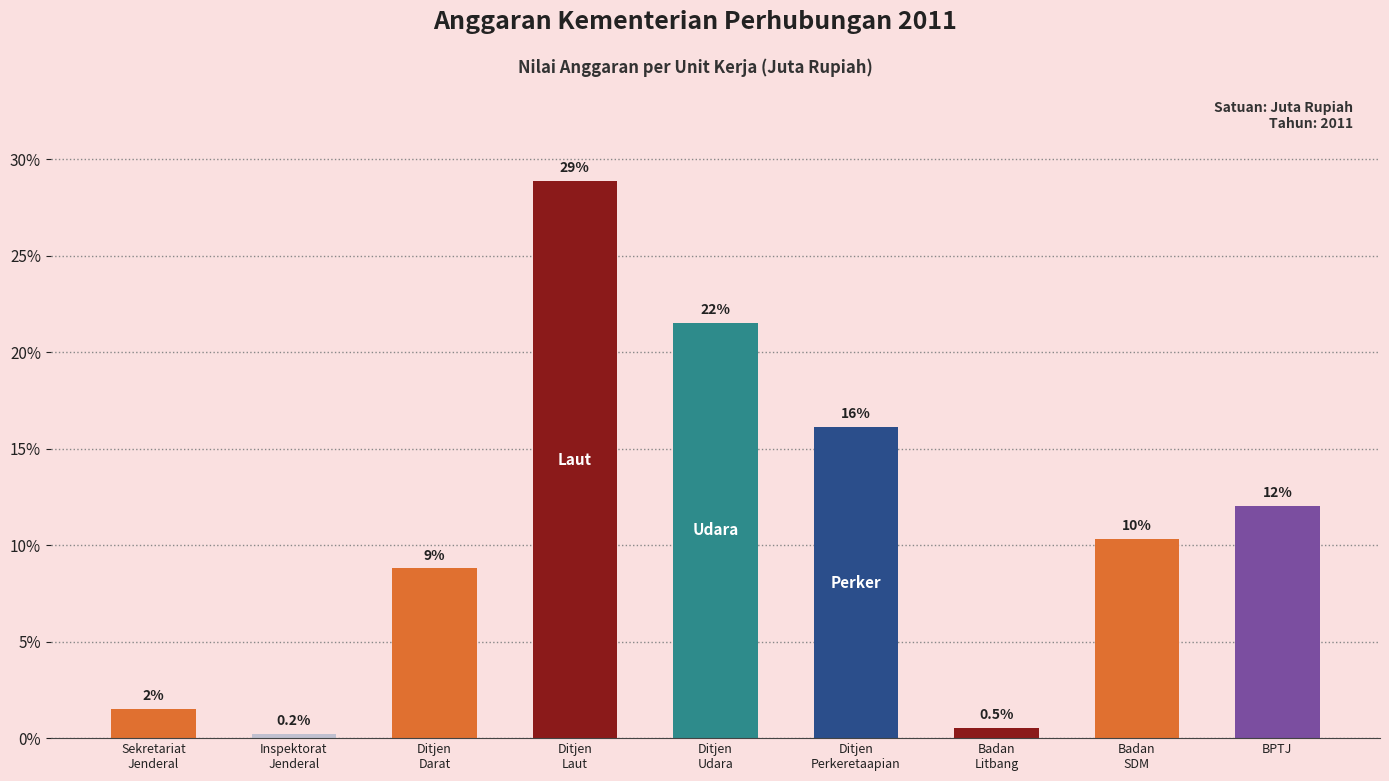

Does the chart contain any negative values?

No